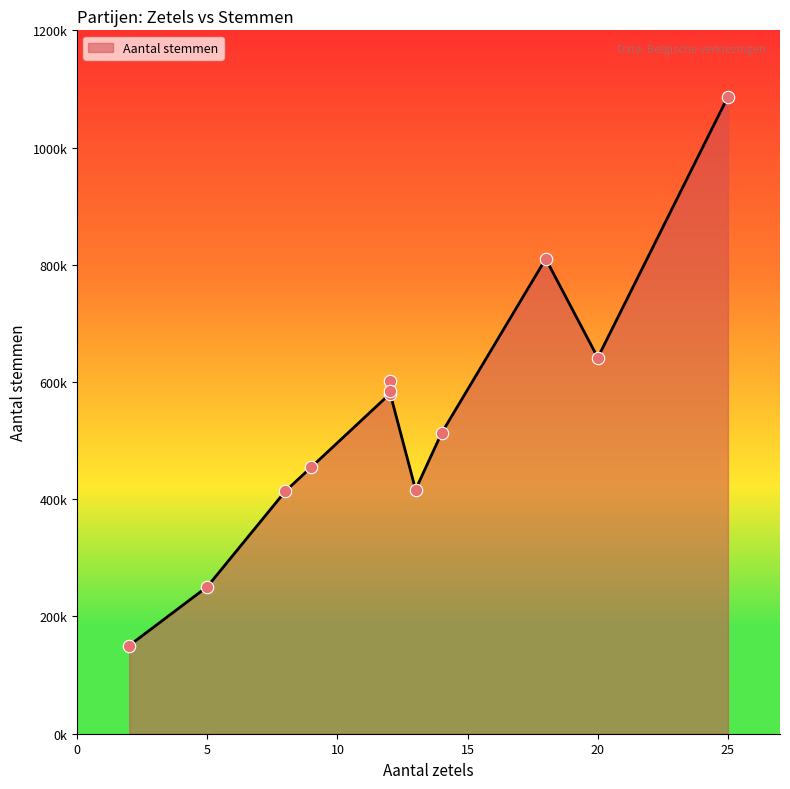

What is the change in value from VLAAMS BELANG to CD&V?

-207657